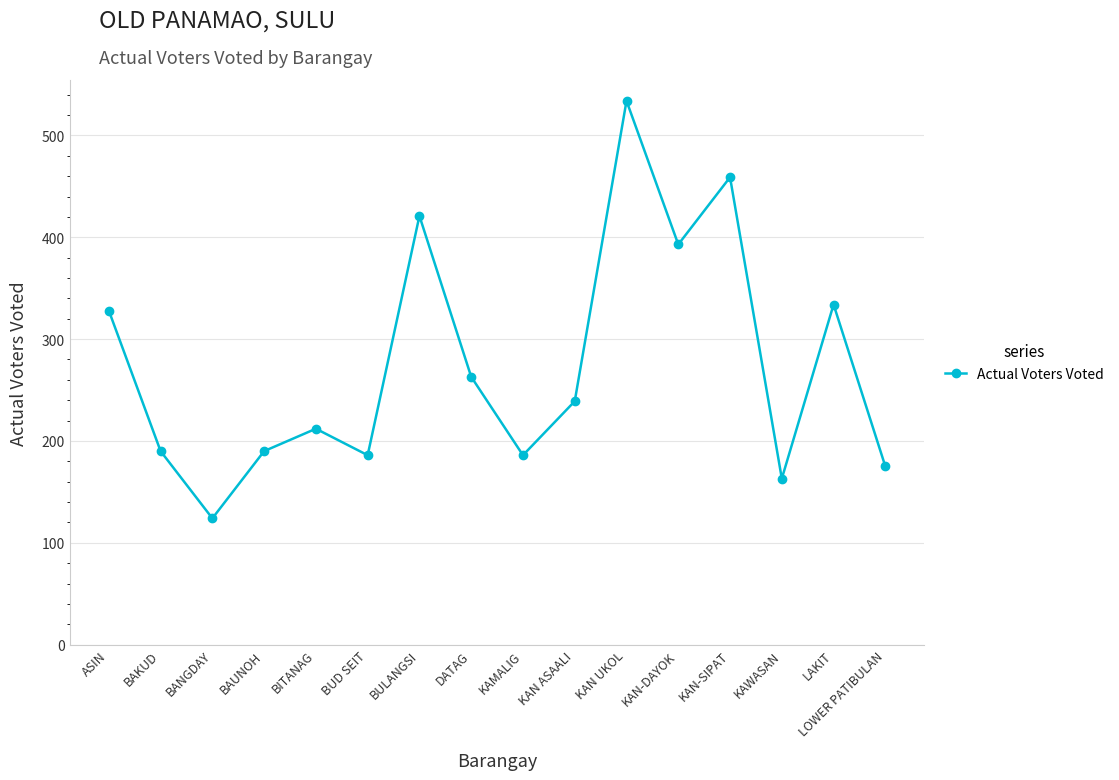

At which category does the data reach its first local valley?

BANGDAY